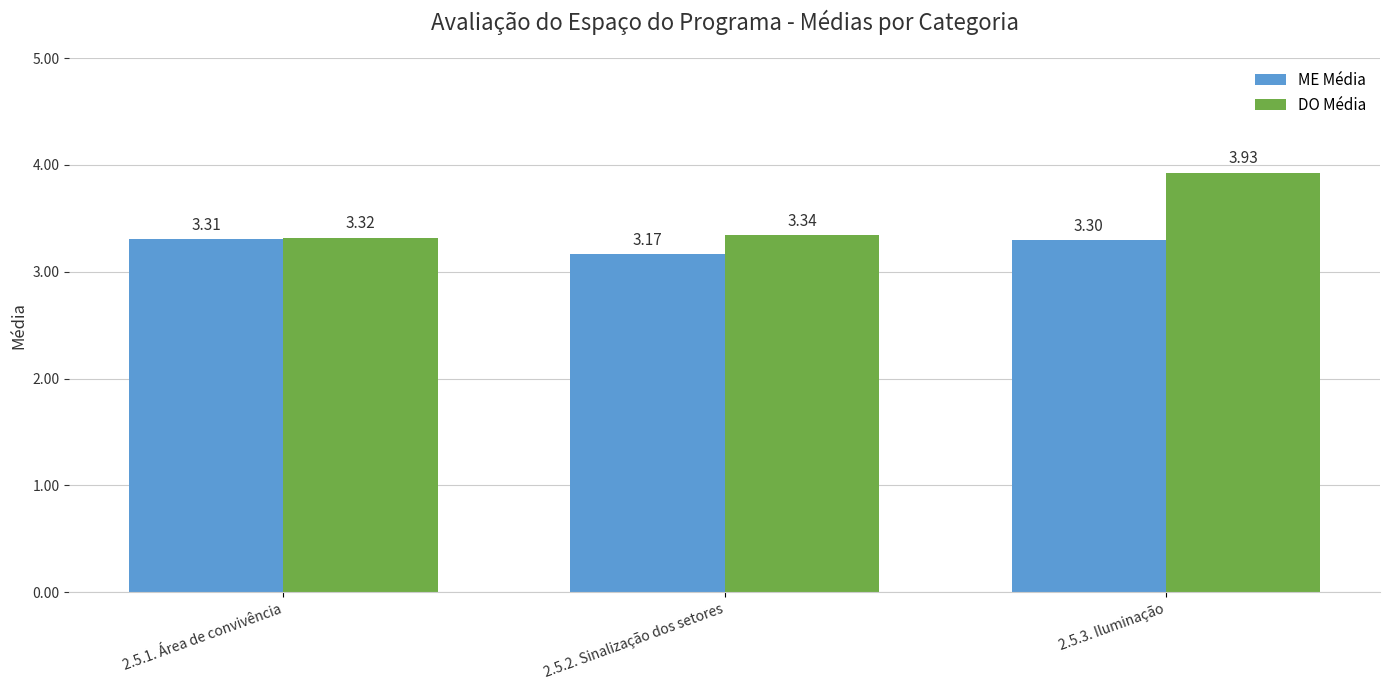

The DO Média series shows 3.3 at 2.5.2. Sinalização dos setores. True or false?

True